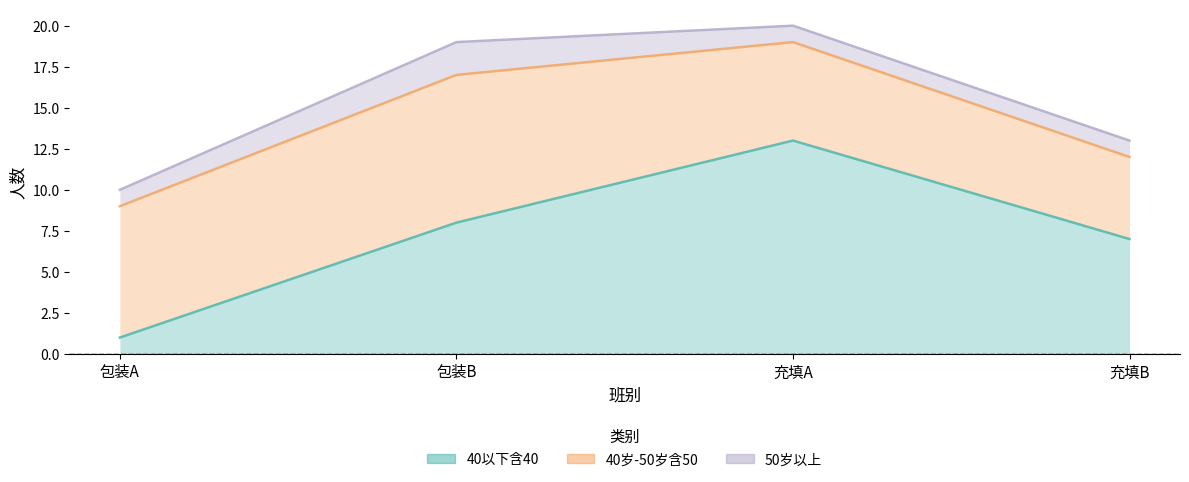

Which series has the widest spread of values?

40以下含40